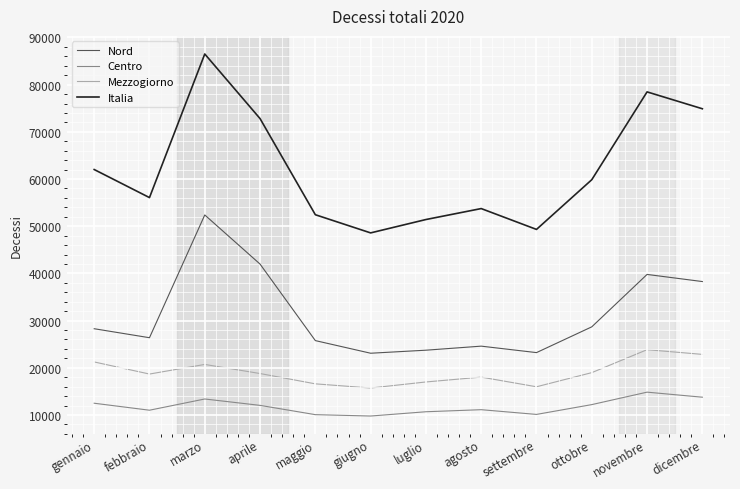

True or false: Nord and Mezzogiorno cross at least once.

False